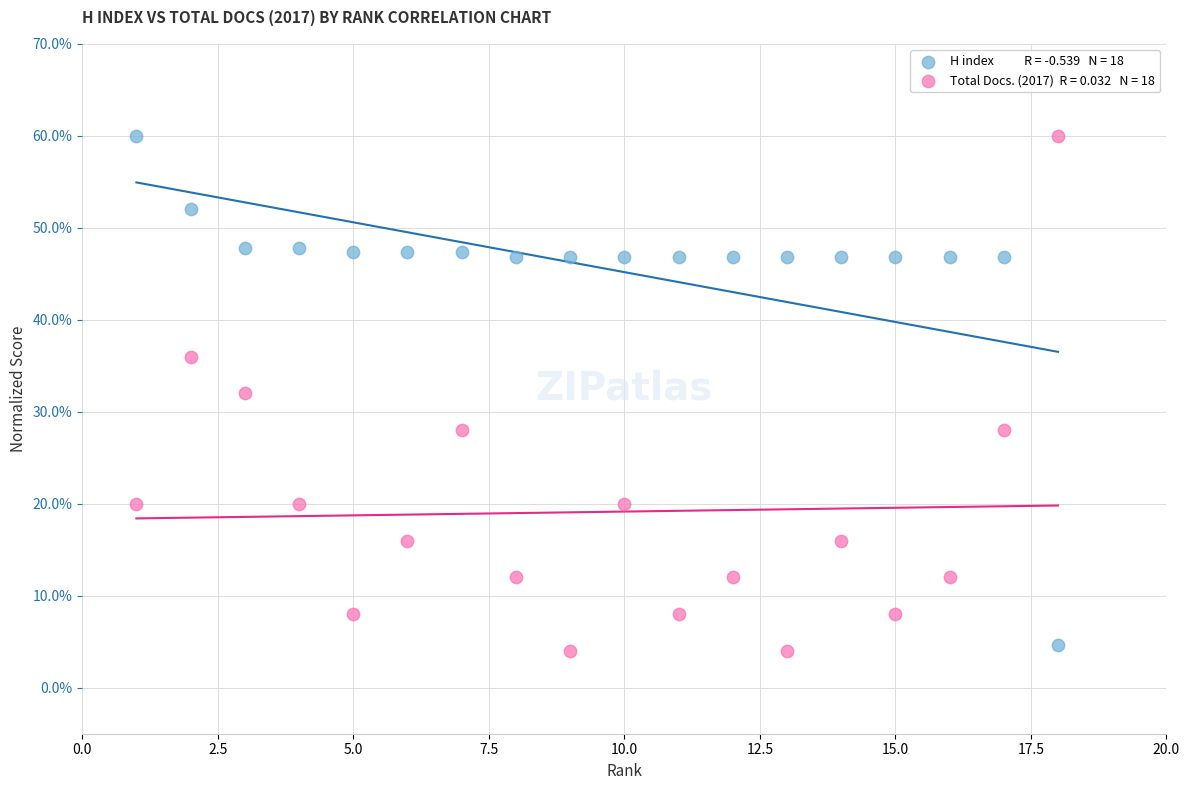

Across all data points, what is the range of X values (max minus min)?

17.0